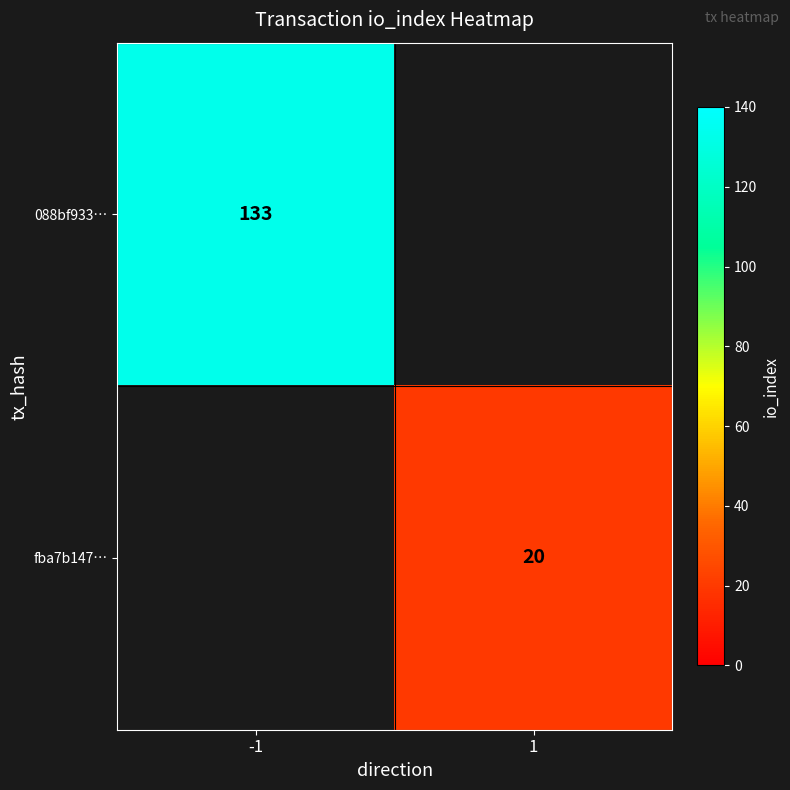

True or false: fba7b147… has a value of 20 at 1.

True